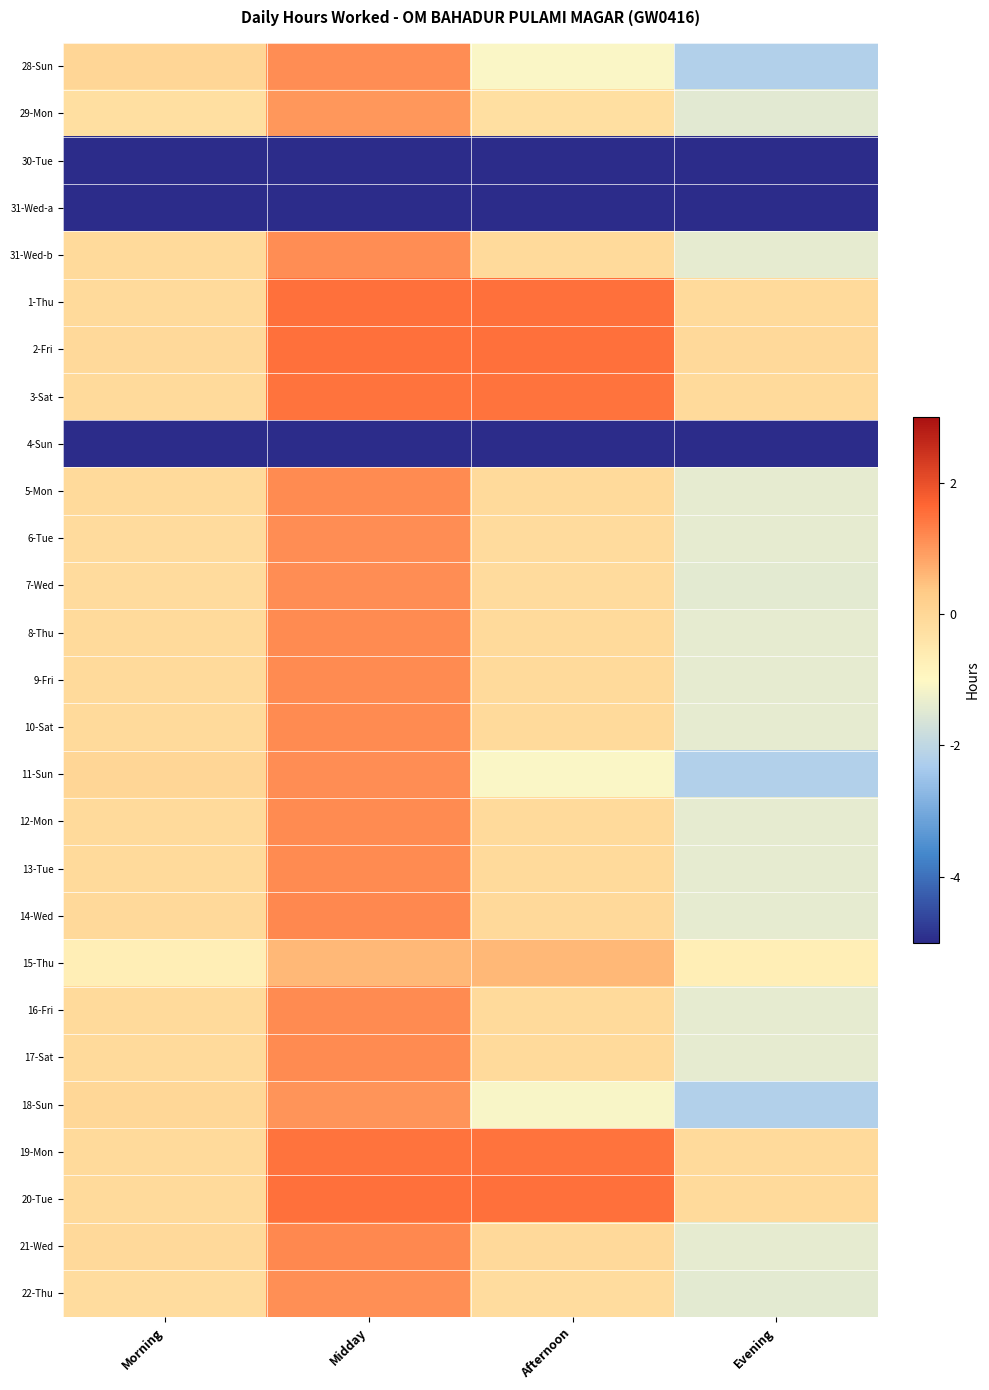

Which series changed the most between Morning and Midday?

2-Fri